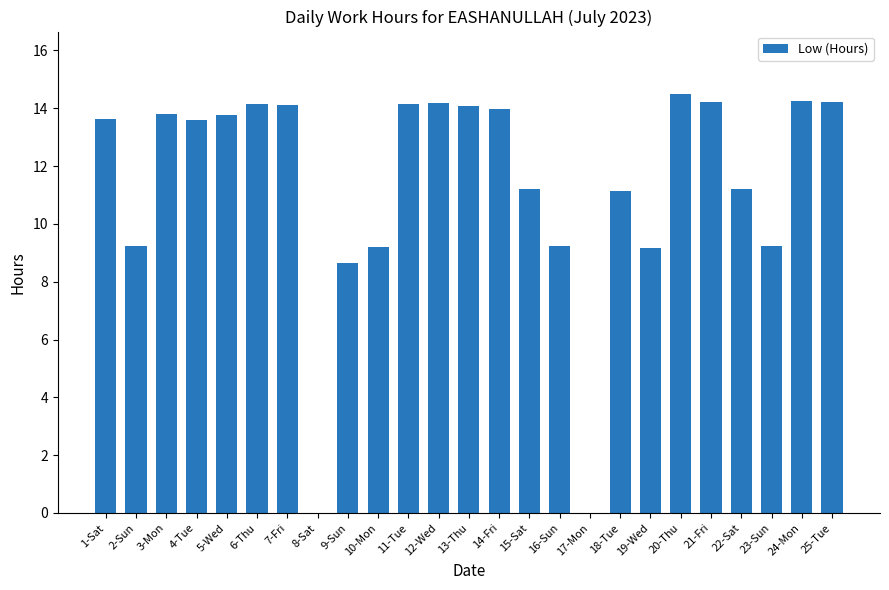

Are the bars horizontal?

No